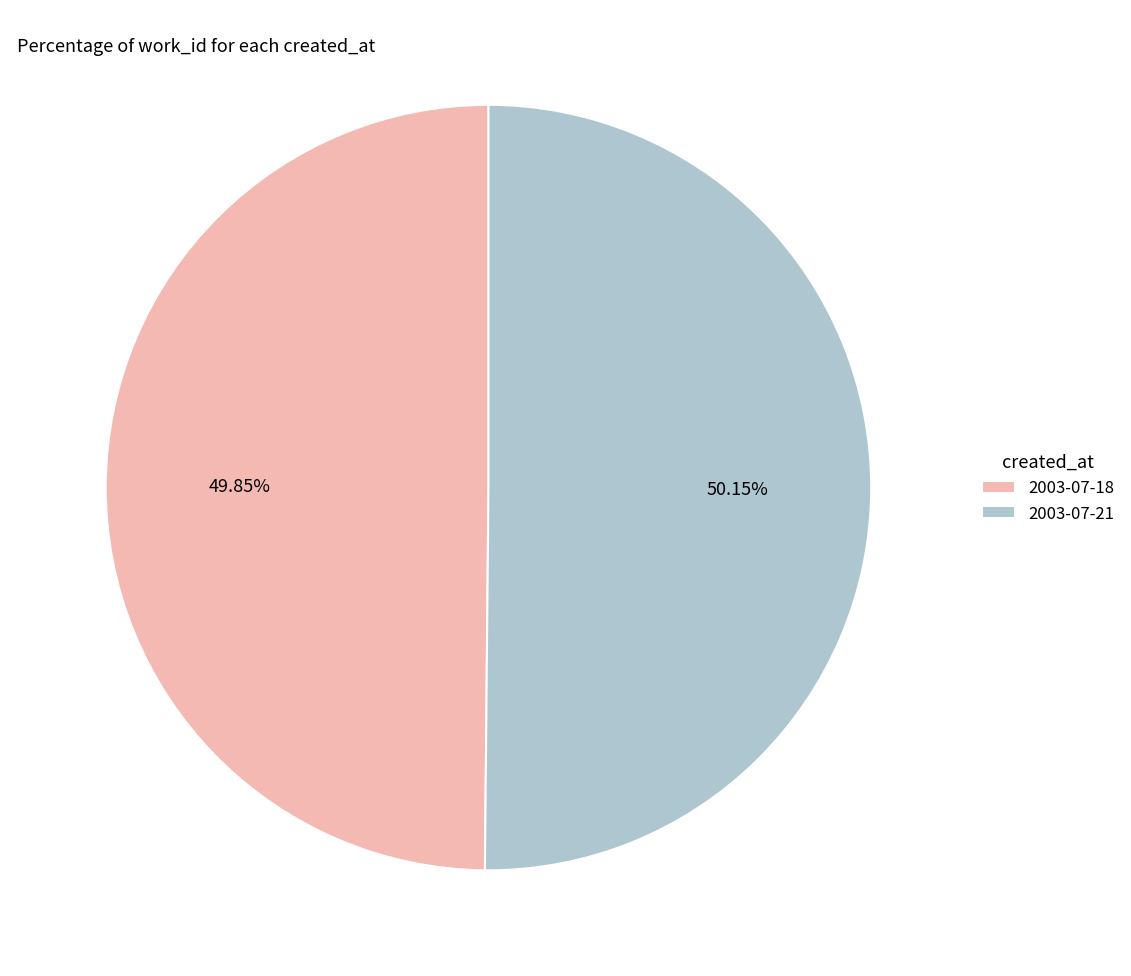

Is there any slice that represents more than half of the pie?

Yes